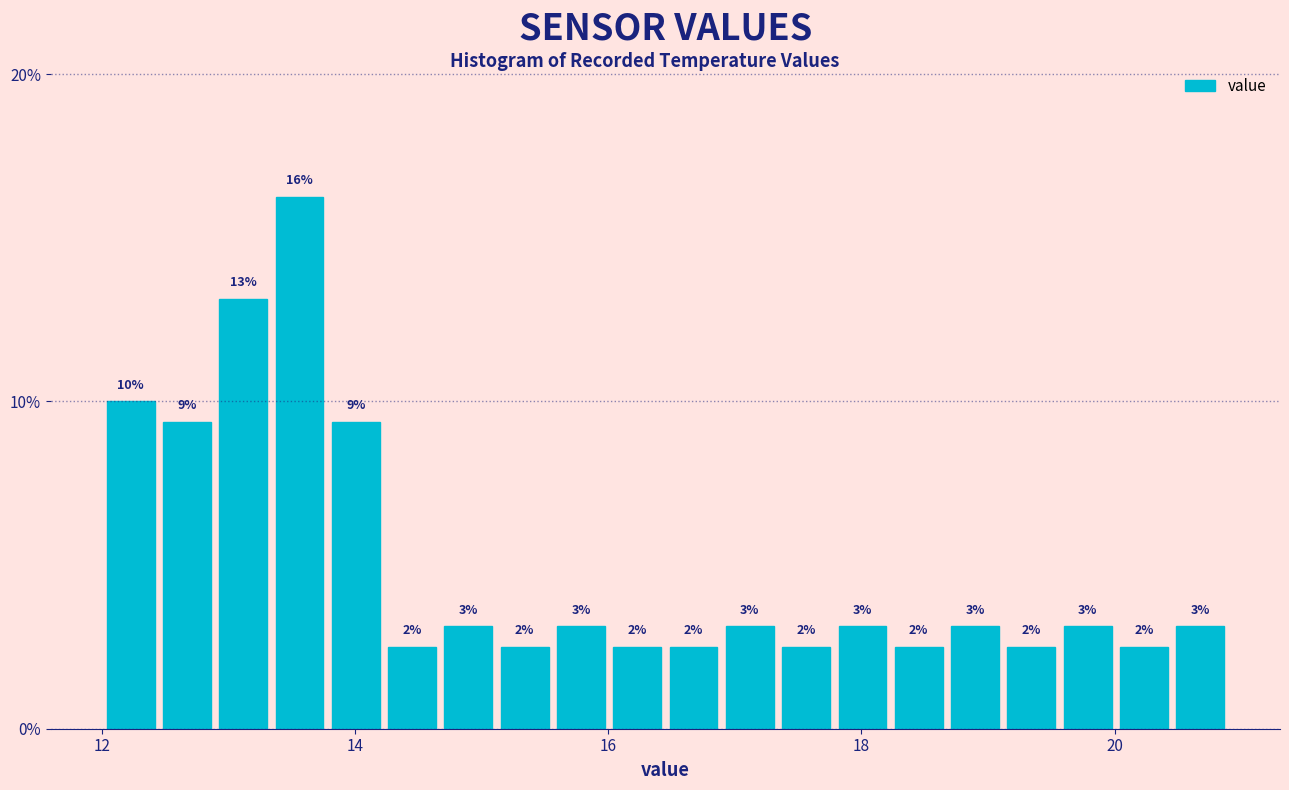

Around what value on the x-axis is the tallest bar? Give the approximate position of its centre, as read against the axis.

13.6